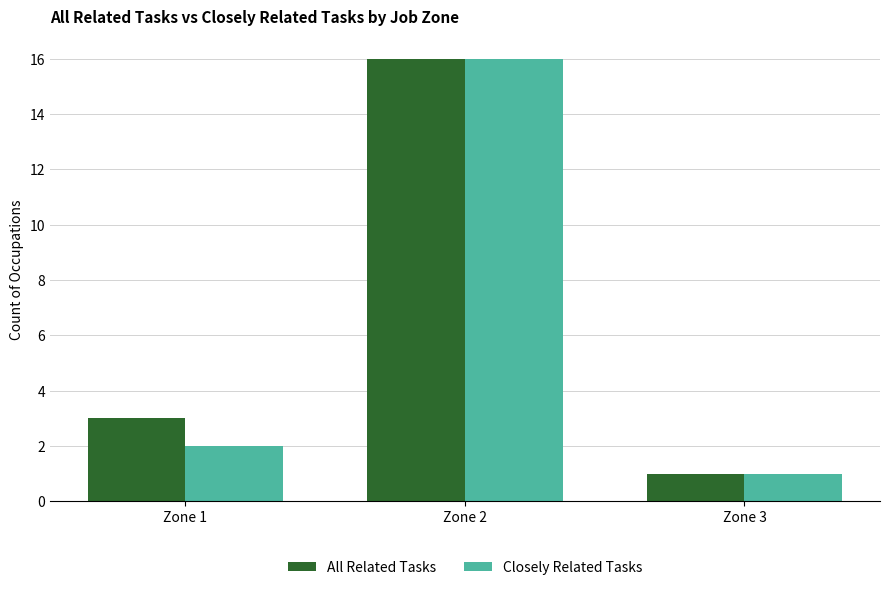

List the labels in order of All Related Tasks value, smallest first.

Zone 3, Zone 1, Zone 2